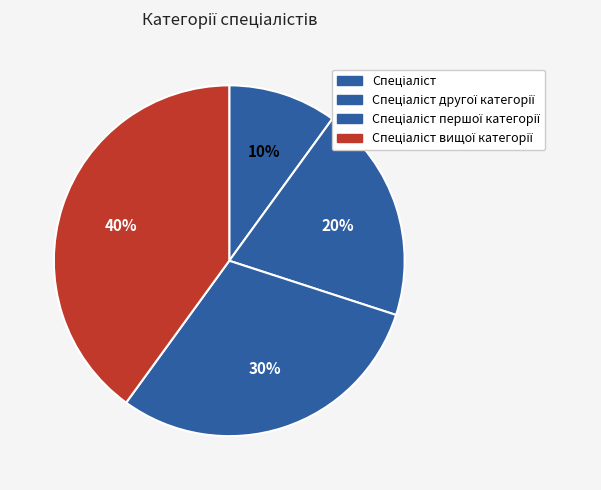

Count the number of slices in the pie.

4